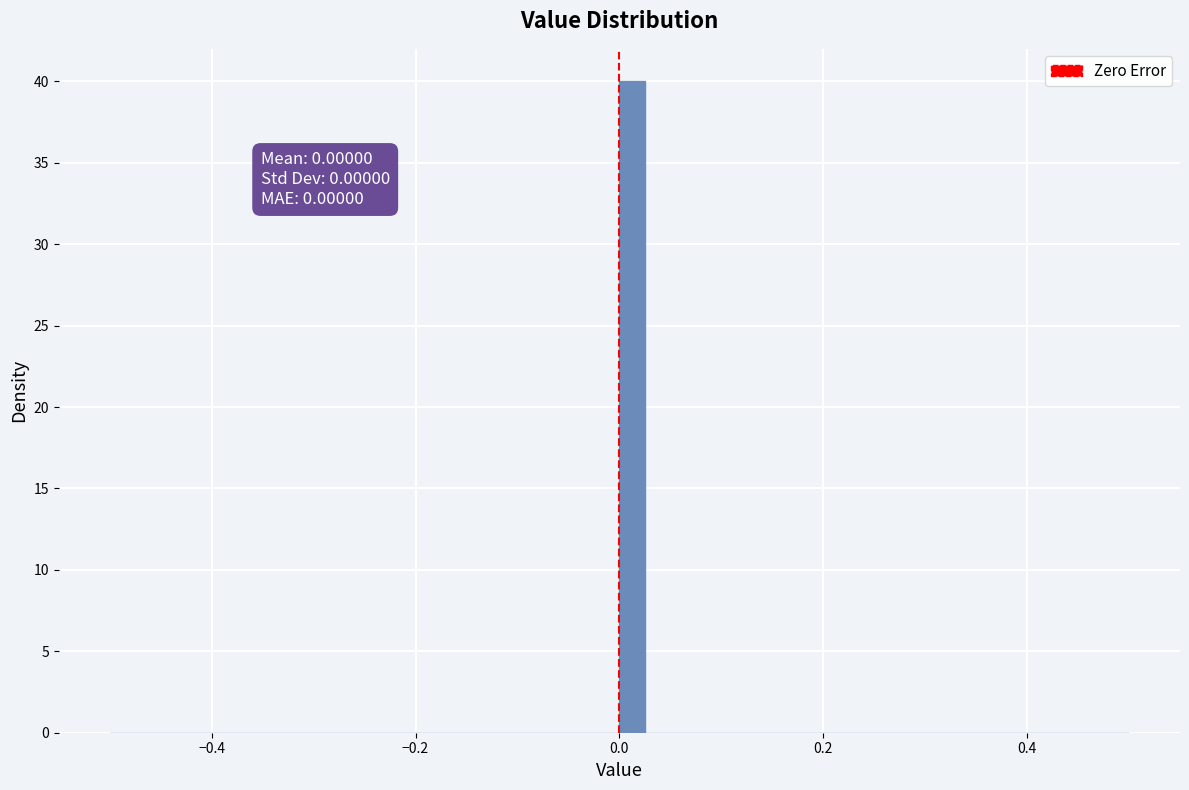

Around what value on the x-axis is the tallest bar? Give the approximate position of its centre, as read against the axis.

0.02